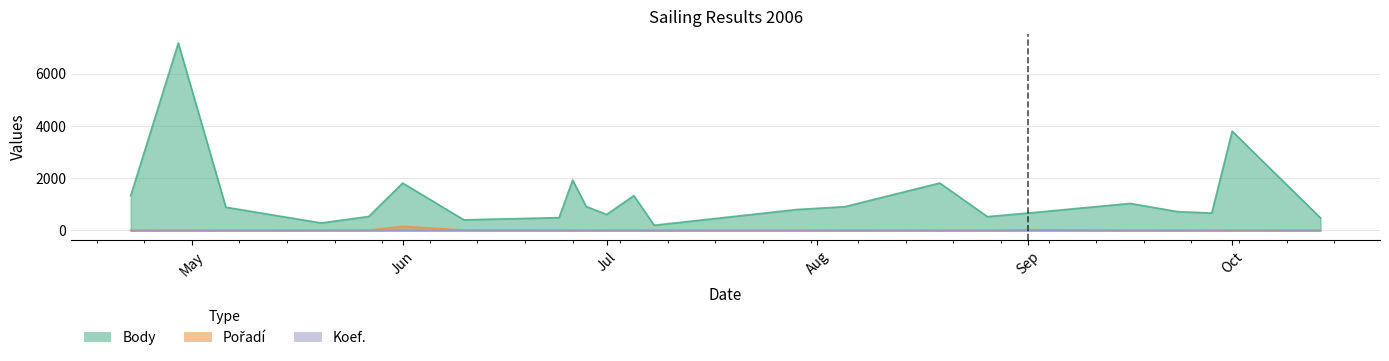

What is the sum of all Pořadí values?

321